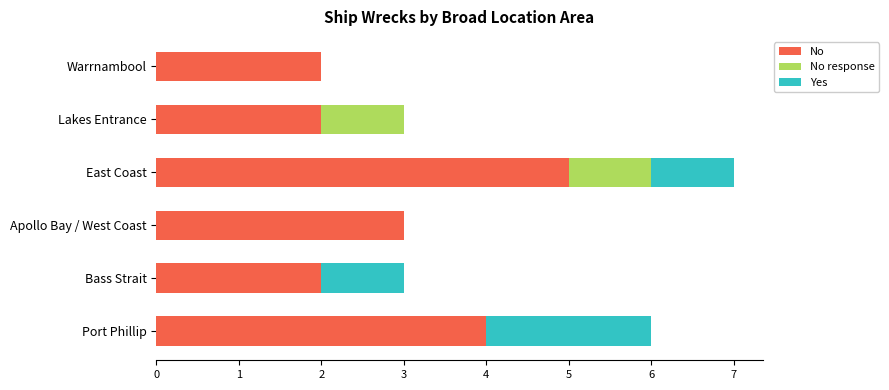

At which label does No reach its peak?

East Coast